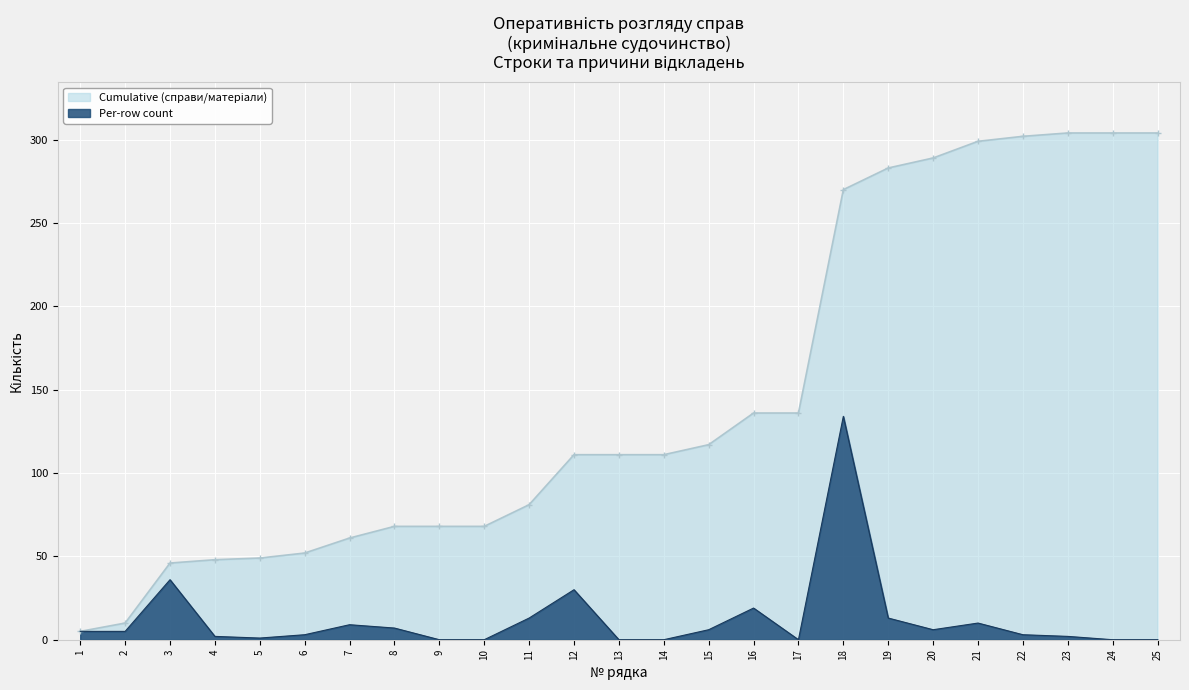

At which category is the sum across all series the highest?

18